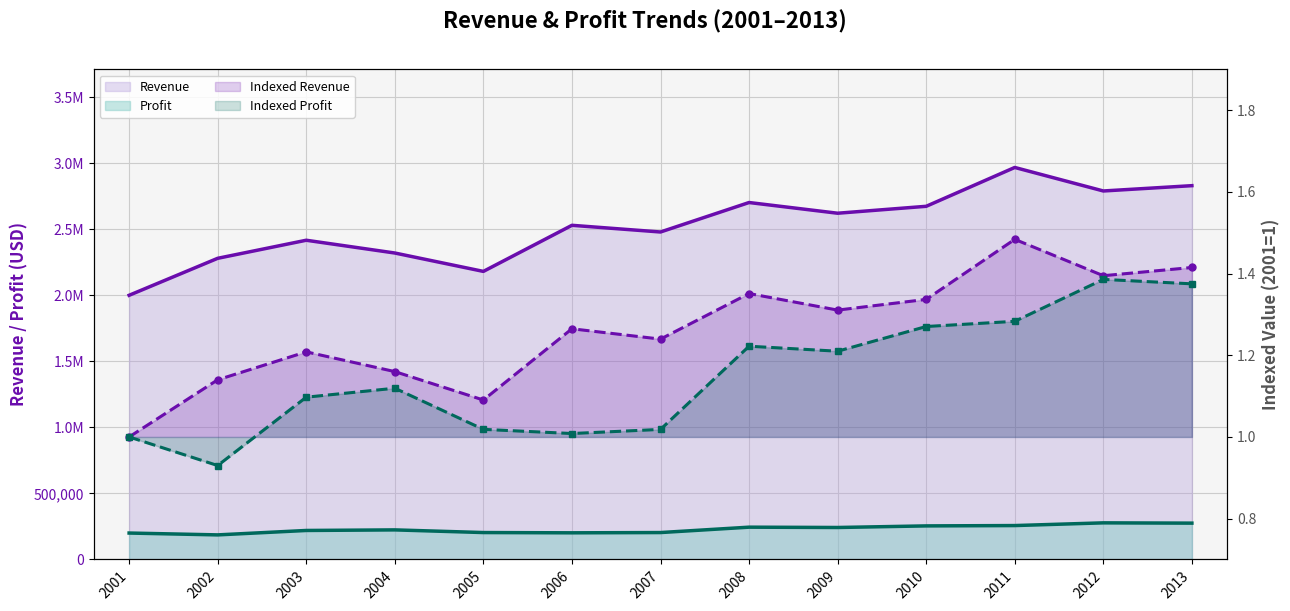

What is the difference between the Revenue (line) values at 2012 and 2007?

310530.0